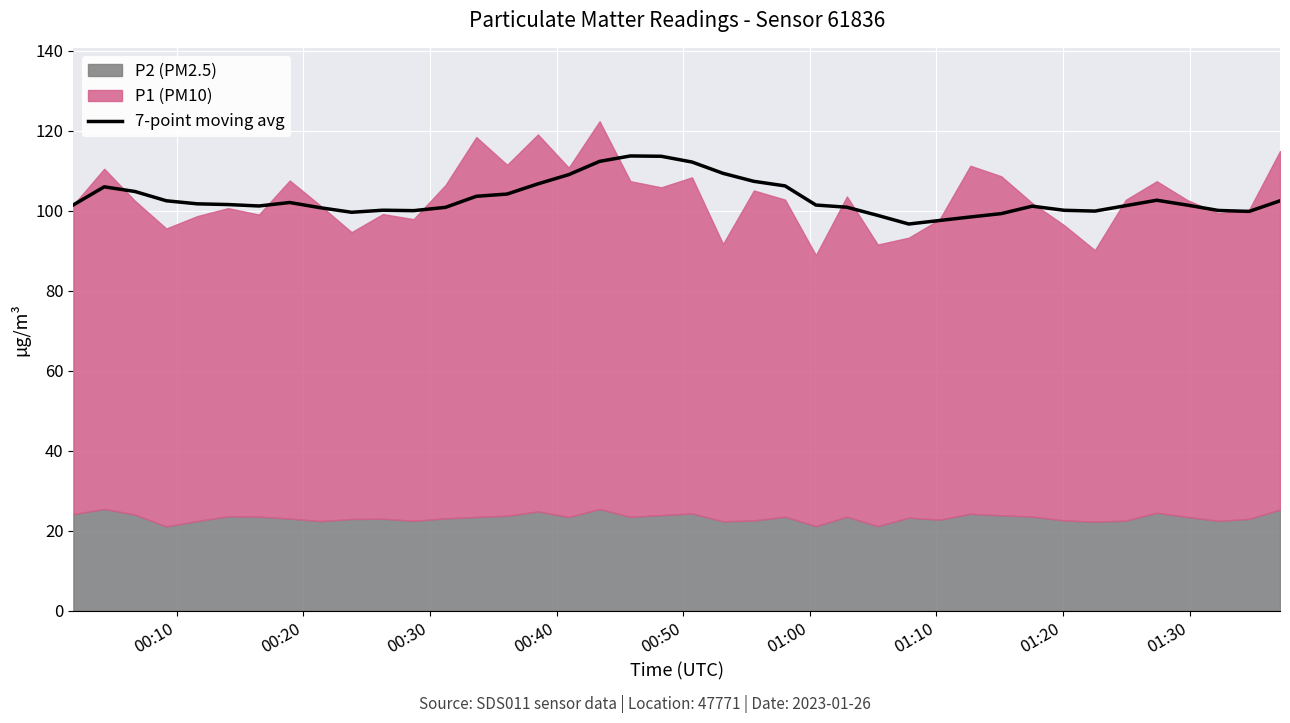

What is the lowest value of the 7-point moving avg series?

96.6